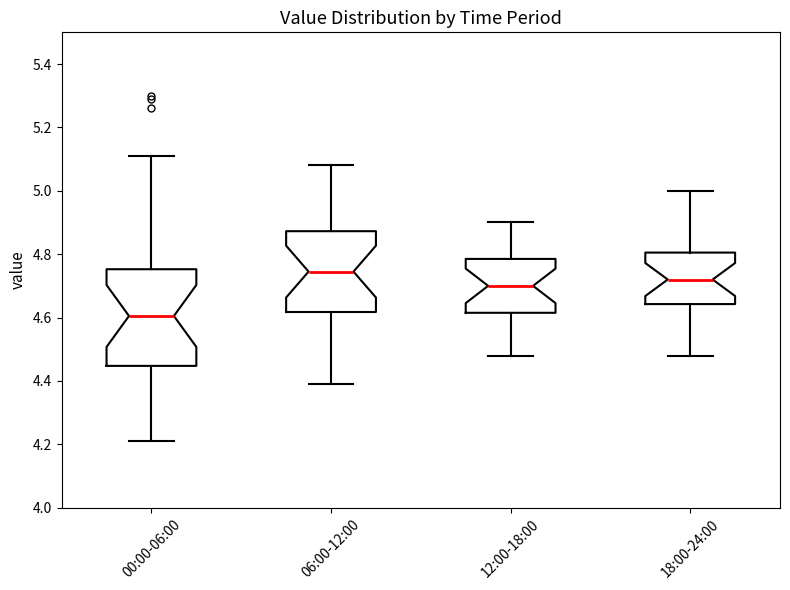

Reading left to right, transcribe this box plot: for each box, give where its median line is, the range the box spans, and where its two whiskers end, as read against the y-axis. The values are not printed on the chart, so give them approximately, as read against the axis.

00:00-06:00: median 4.60, box 4.44 to 4.76, whiskers 4.22 to 5.12
06:00-12:00: median 4.74, box 4.62 to 4.88, whiskers 4.40 to 5.08
12:00-18:00: median 4.70, box 4.62 to 4.78, whiskers 4.48 to 4.90
18:00-24:00: median 4.72, box 4.64 to 4.80, whiskers 4.48 to 5.00